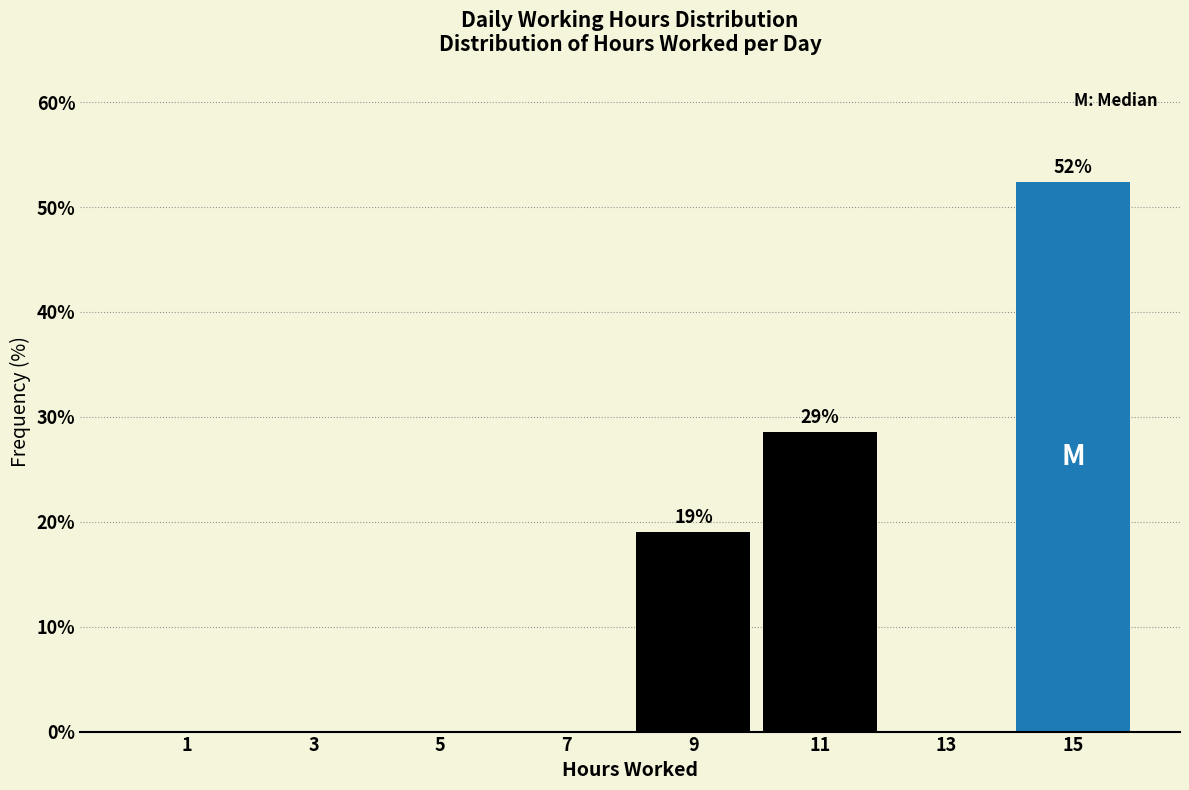

Over which range of the x-axis is the bar tallest?

14 to 16